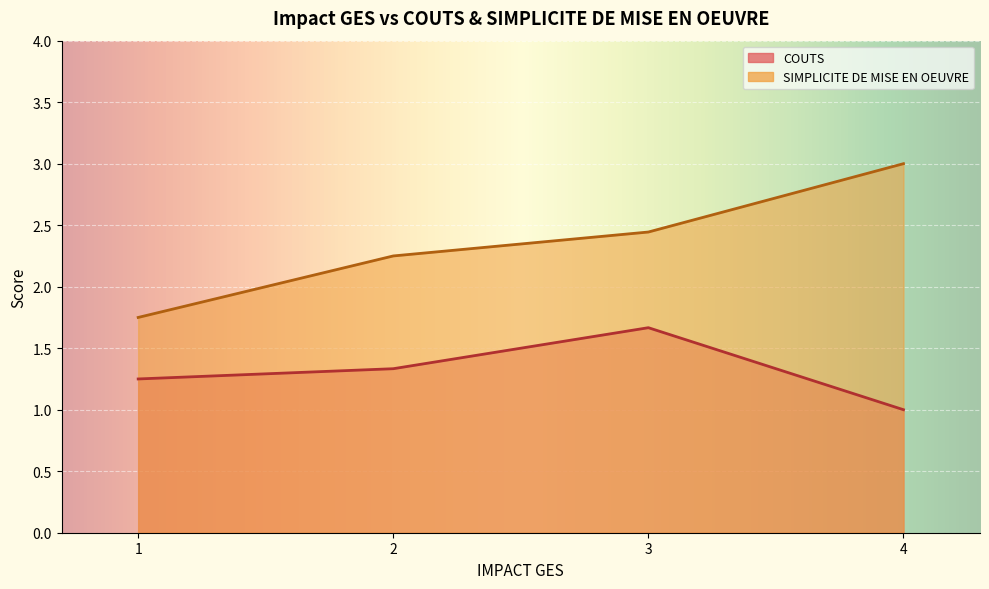

The value of SIMPLICITE DE MISE EN OEUVRE at 4 is 3.0. True or false?

True